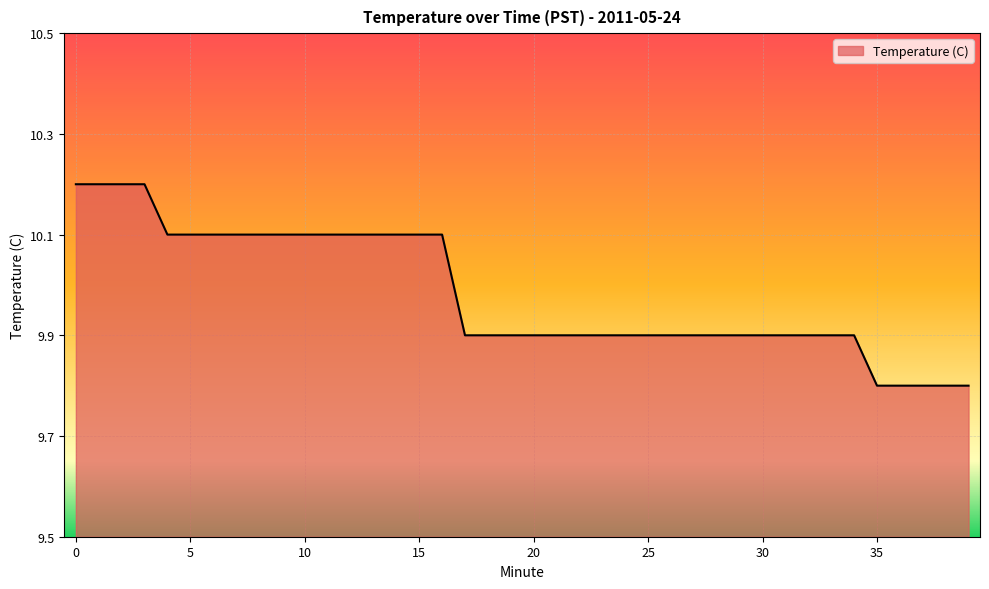

What is the smallest value displayed?

9.8